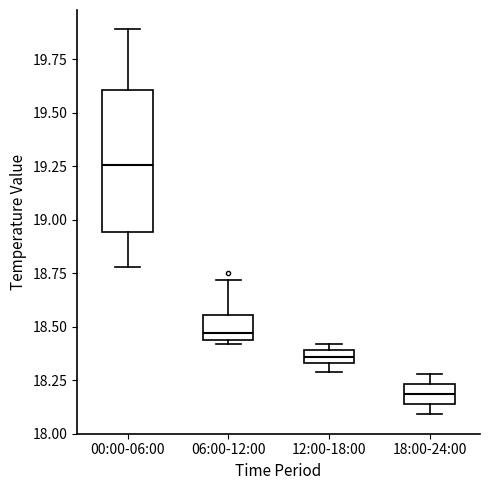

Which box is the tallest, from its lower edge to its upper edge?

00:00-06:00